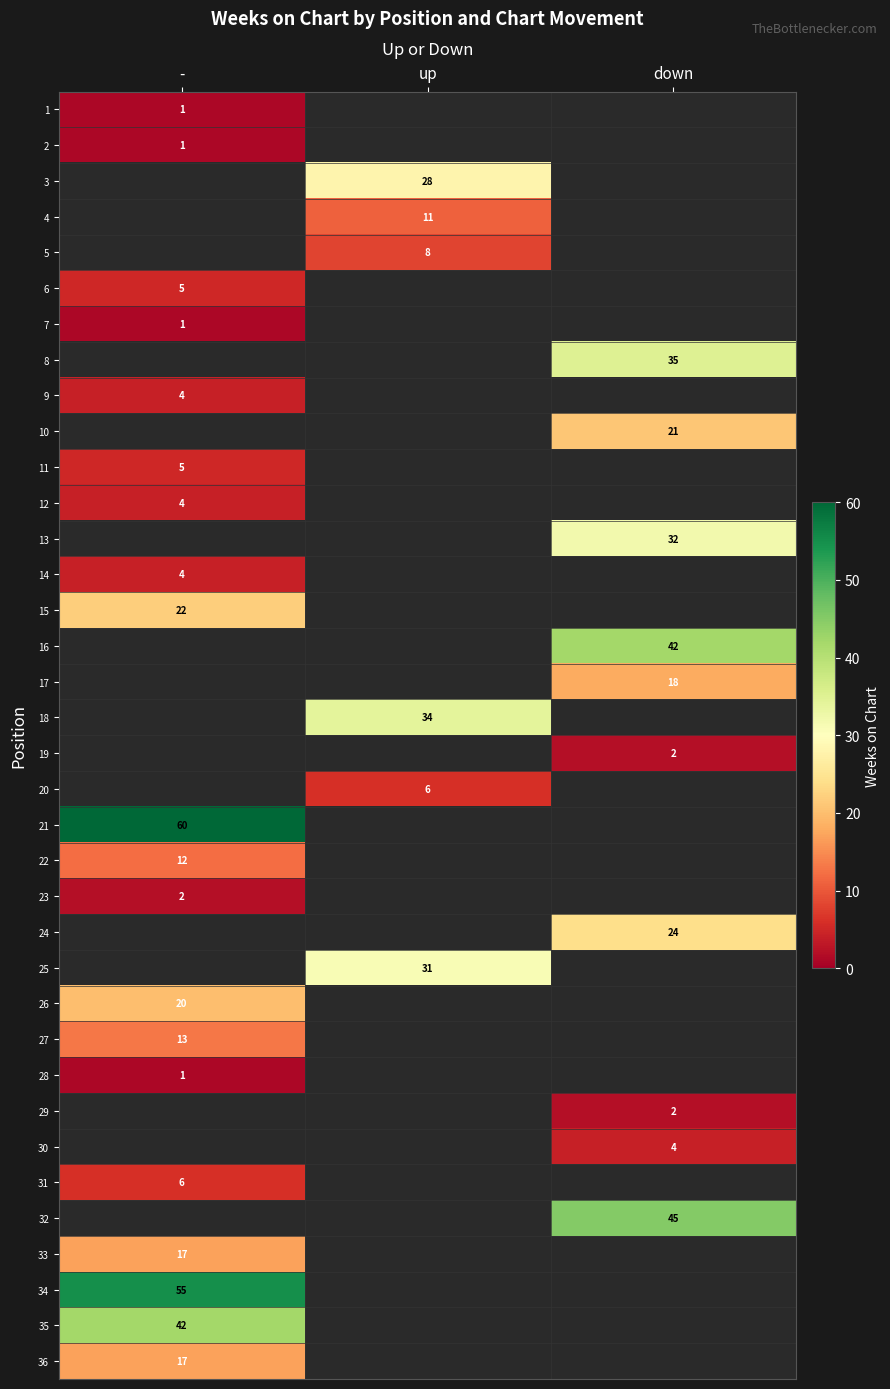

Which label corresponds to the largest value in the chart?

-